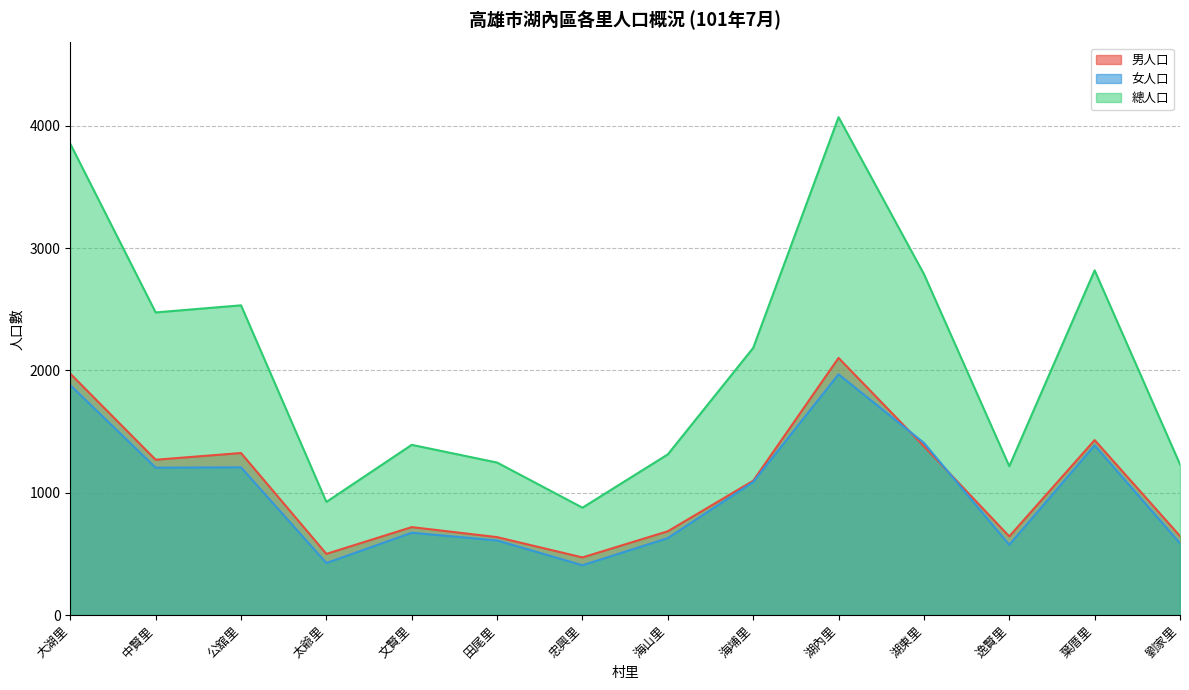

What is the total value across all series at 大湖里?

7708